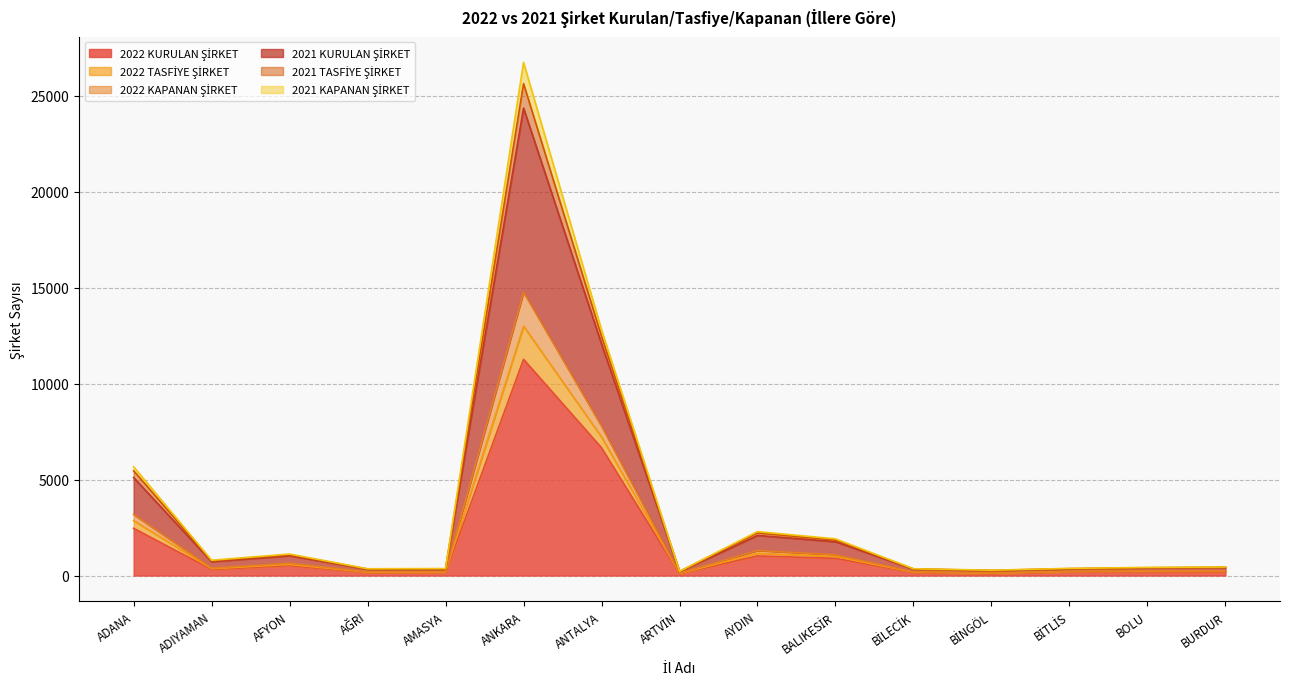

Does the chart display data point markers on the line(s)?

No